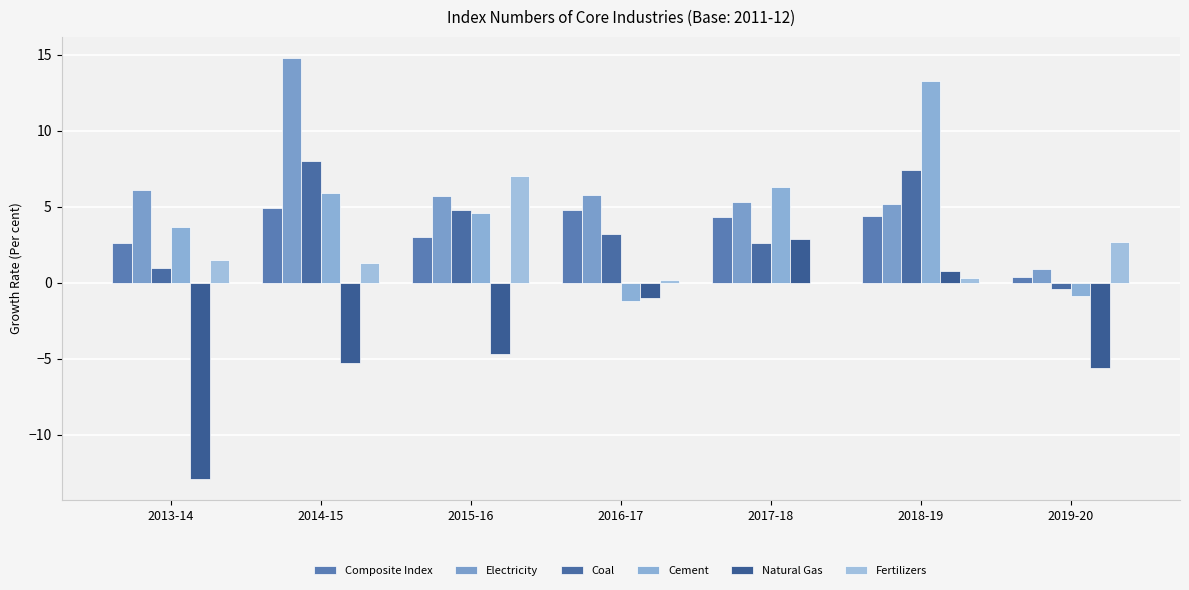

What is the value of the Coal bar at the 3rd from the left?

4.8